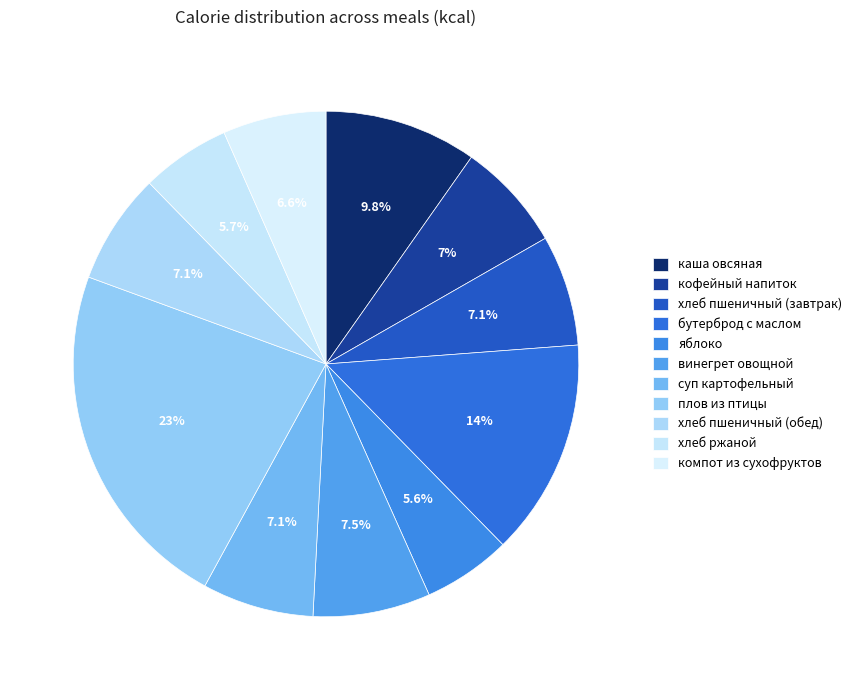

Between каша овсяная and суп картофельный, which is larger?

каша овсяная